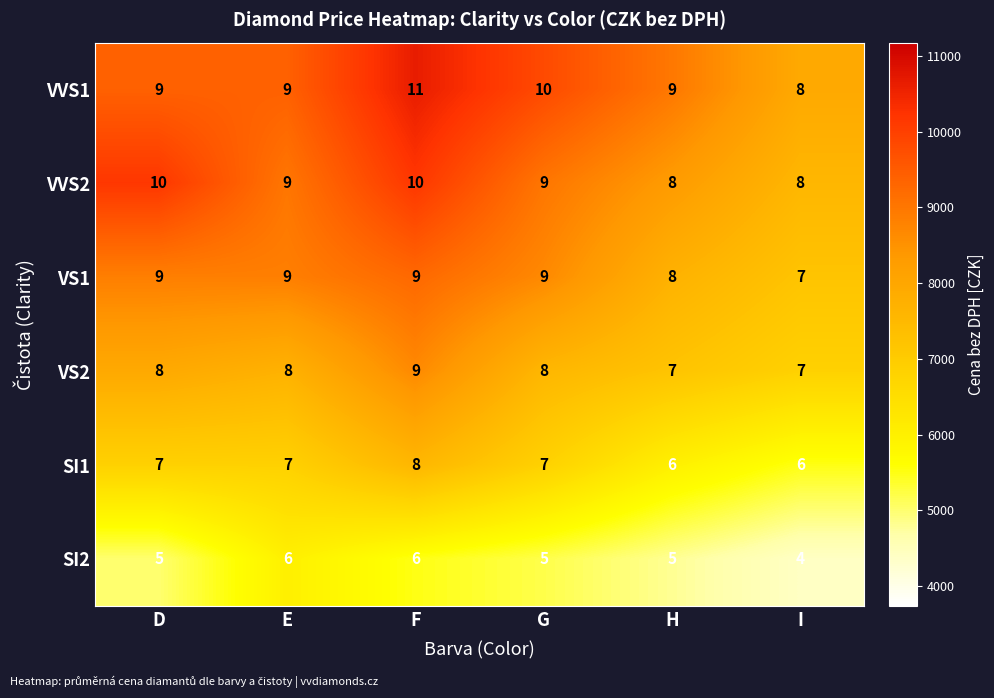

Which series has the largest range (max minus min)?

VVS1